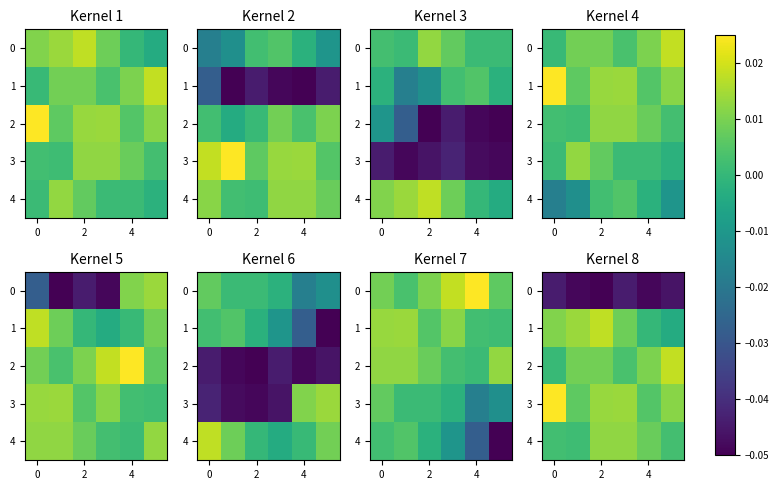

Is it true that 0 equals -0.1 at 0?

False